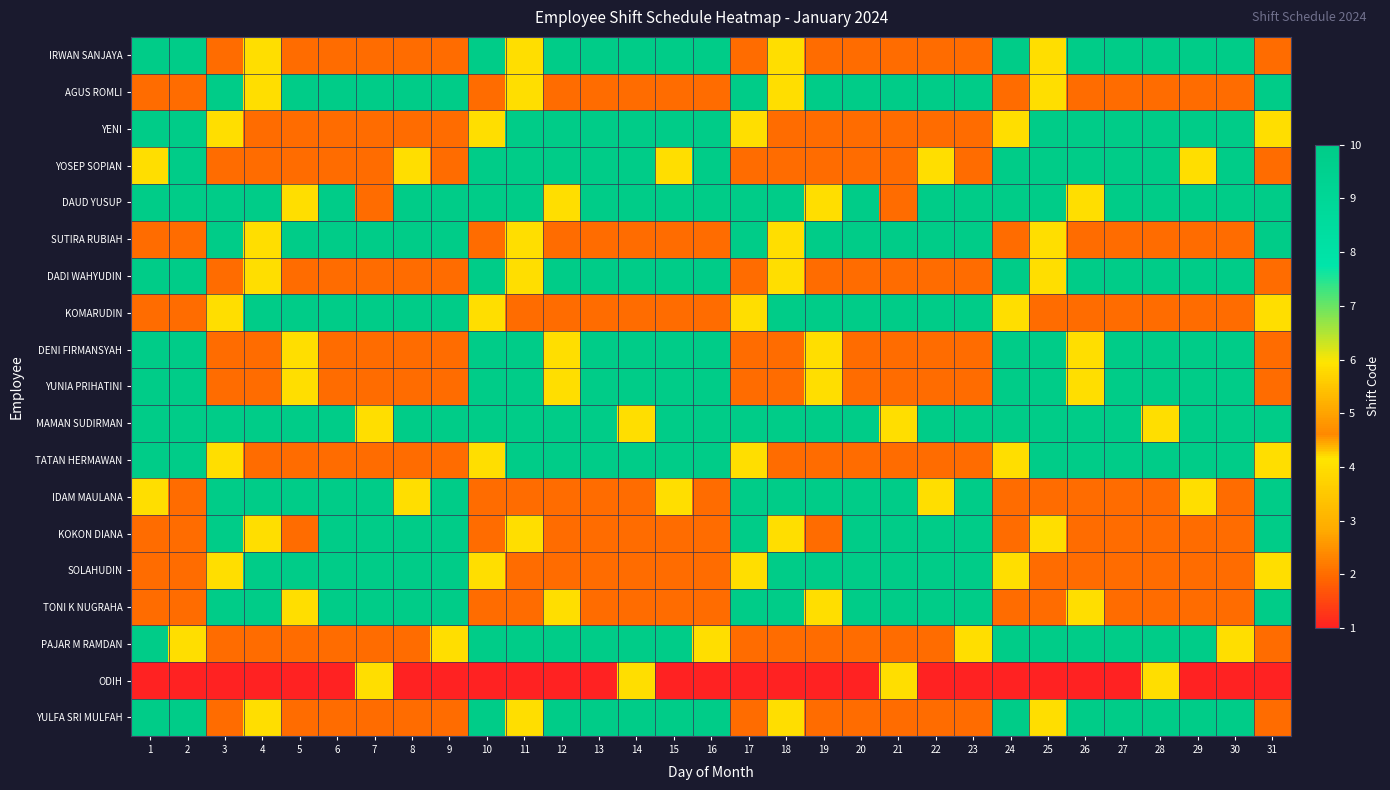

Which has a higher value, 25 or 26?

26